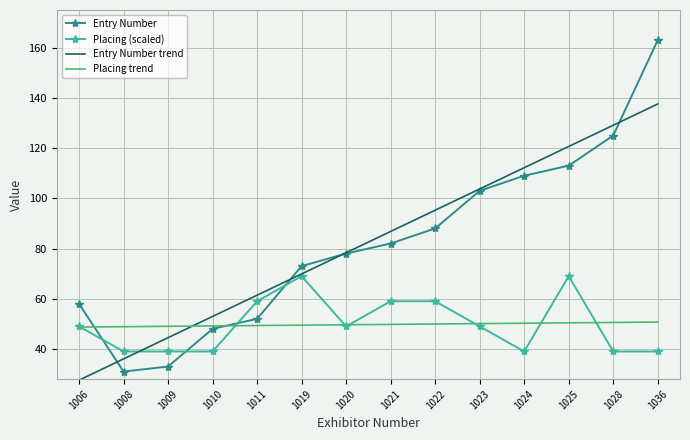

Which series has the largest range (max minus min)?

Entry Number